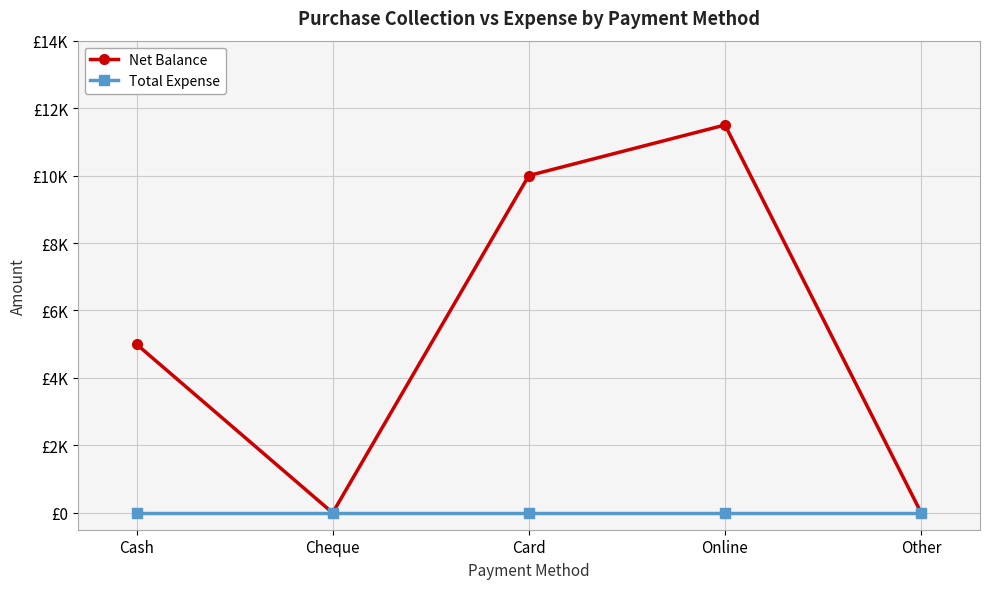

What are all the series names shown in the legend?

Net Balance, Total Expense